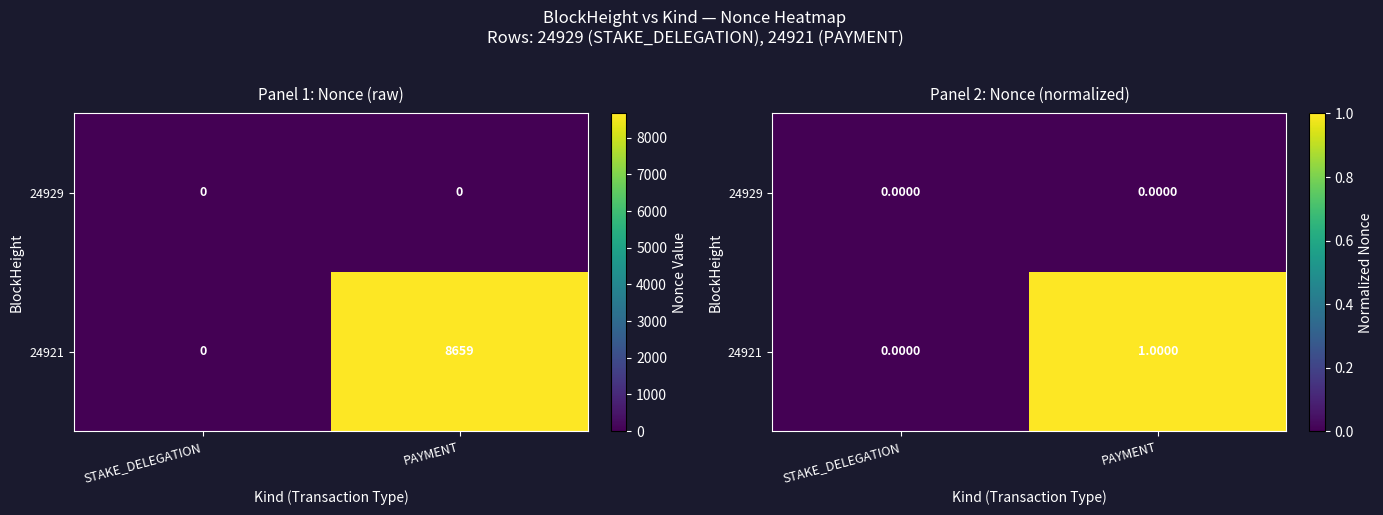

How many positive values does the 24921 series have?

1